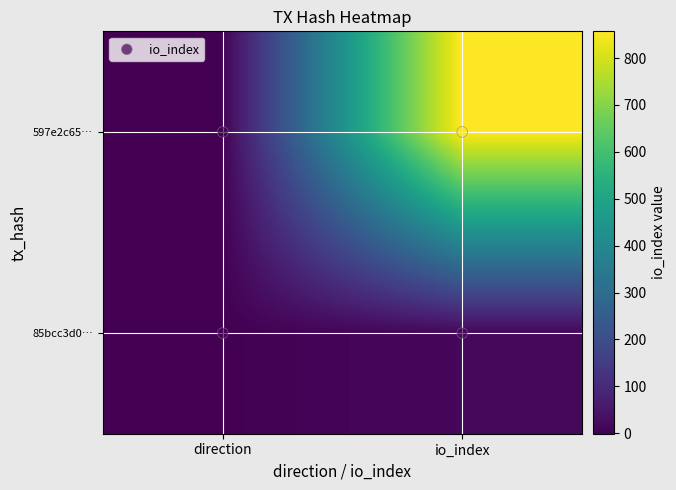

Reading left to right, list all the values displayed in this chart.

597e2c652b79846e8383d4b11fc460cfb7a3dbf: 0=-1	1=857
85bcc3d0c04c9fab12dbe3cf665fd2038c8a47e: 0=1	1=16